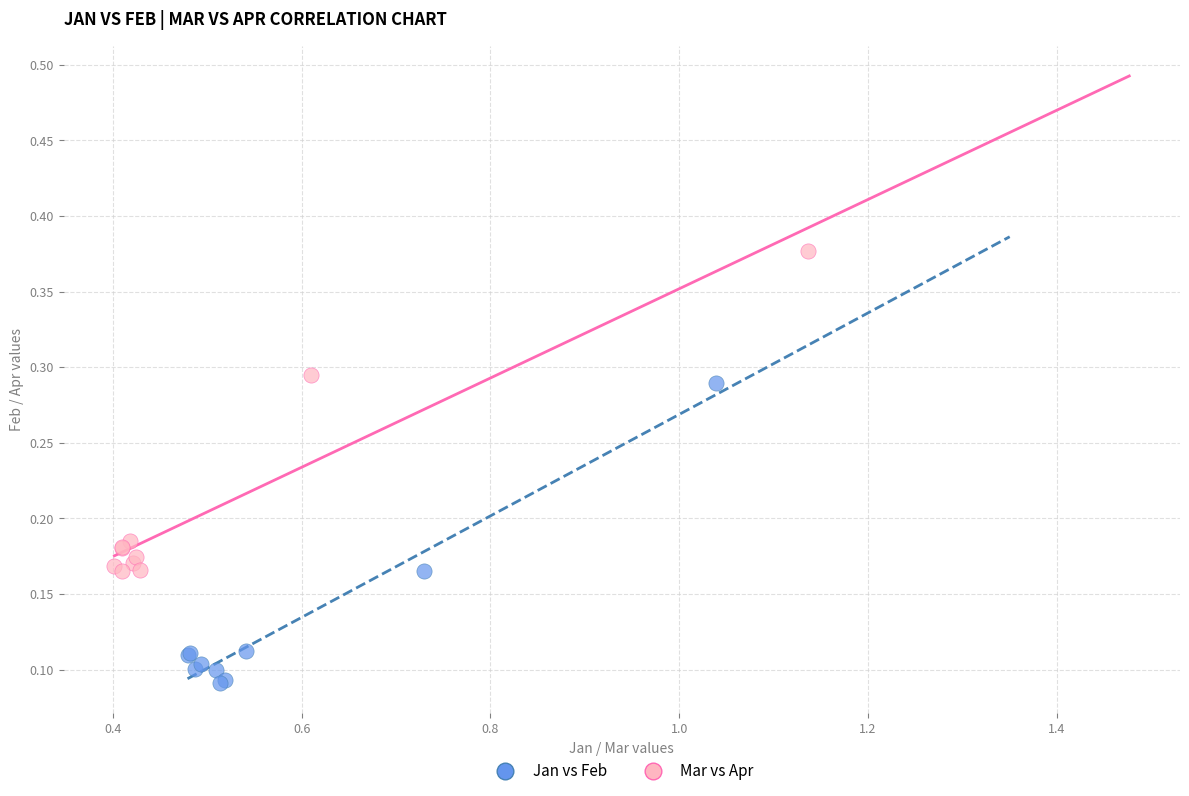

Which series has the widest spread of Y values?

Mar vs Apr